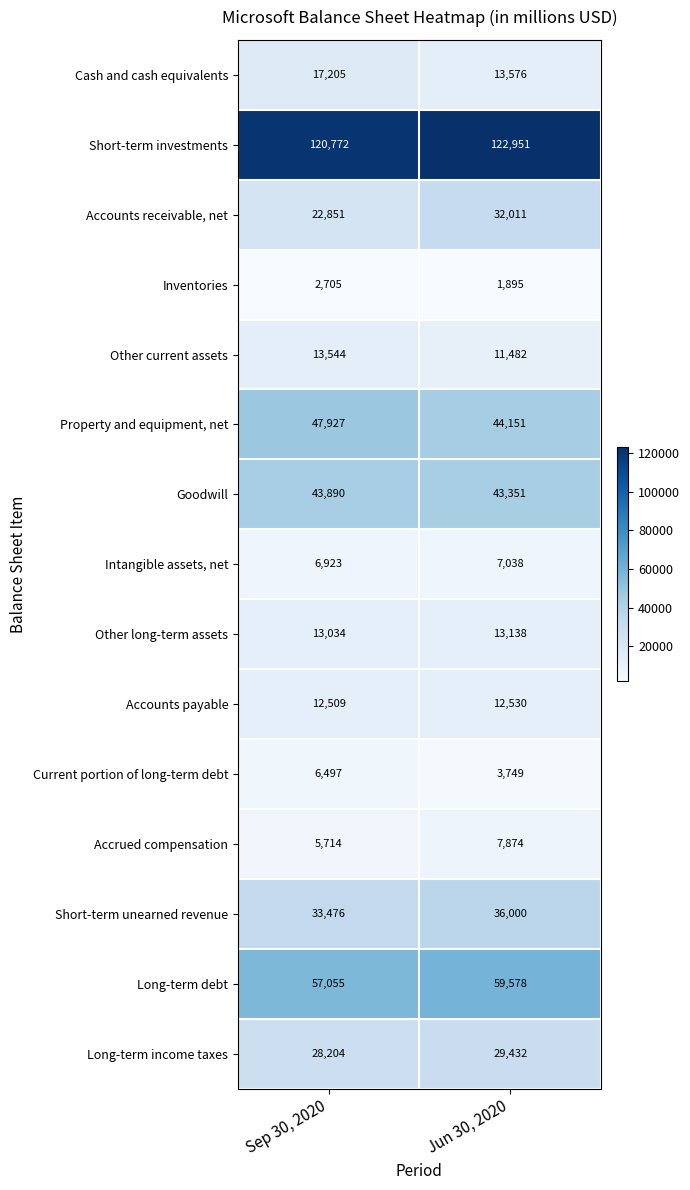

Rank the series at Sep 30, 2020 from highest to lowest value.

Short-term investments, Long-term debt, Property and equipment, net, Goodwill, Short-term unearned revenue, Long-term income taxes, Accounts receivable, net, Cash and cash equivalents, Other current assets, Other long-term assets, Accounts payable, Intangible assets, net, Current portion of long-term debt, Accrued compensation, Inventories